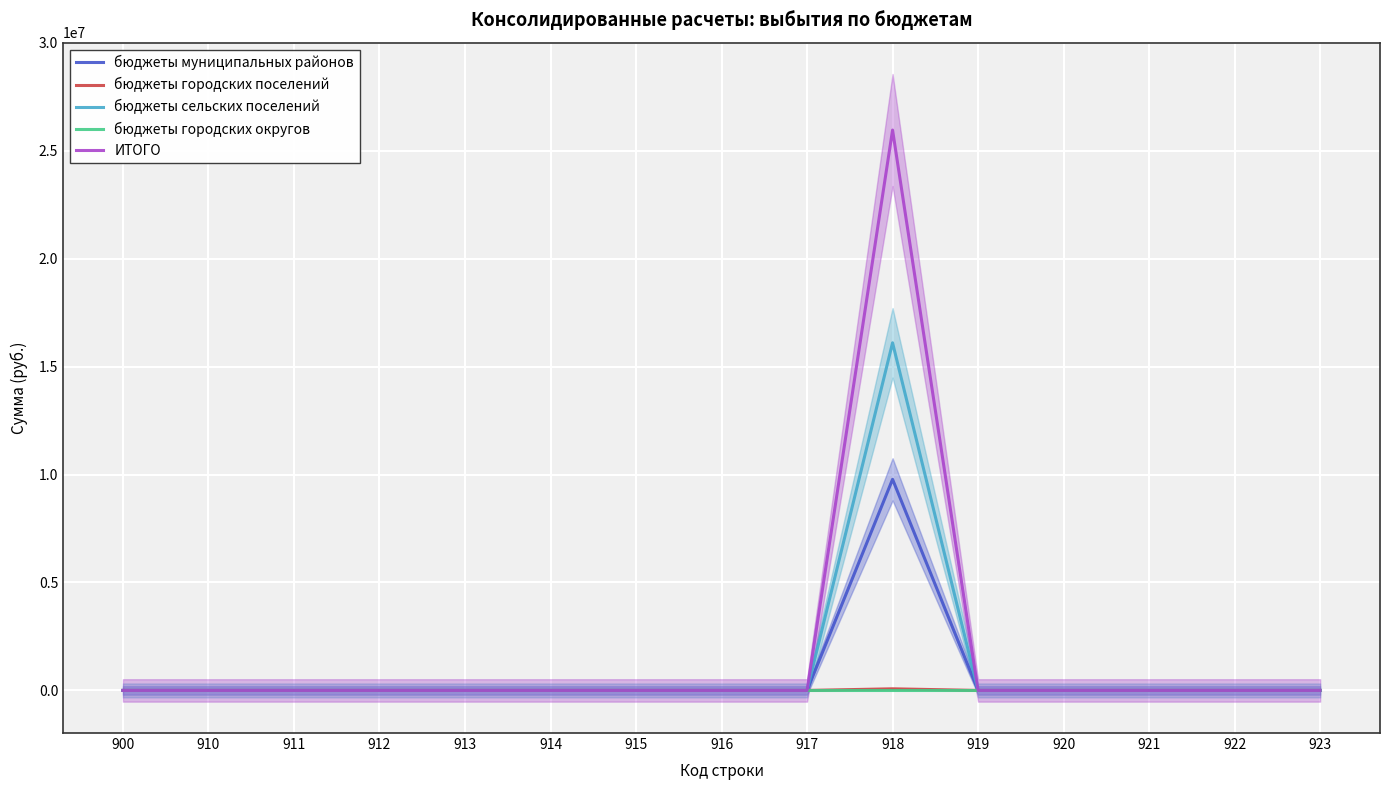

What is the sum of all бюджеты городских поселений values?

75600.0